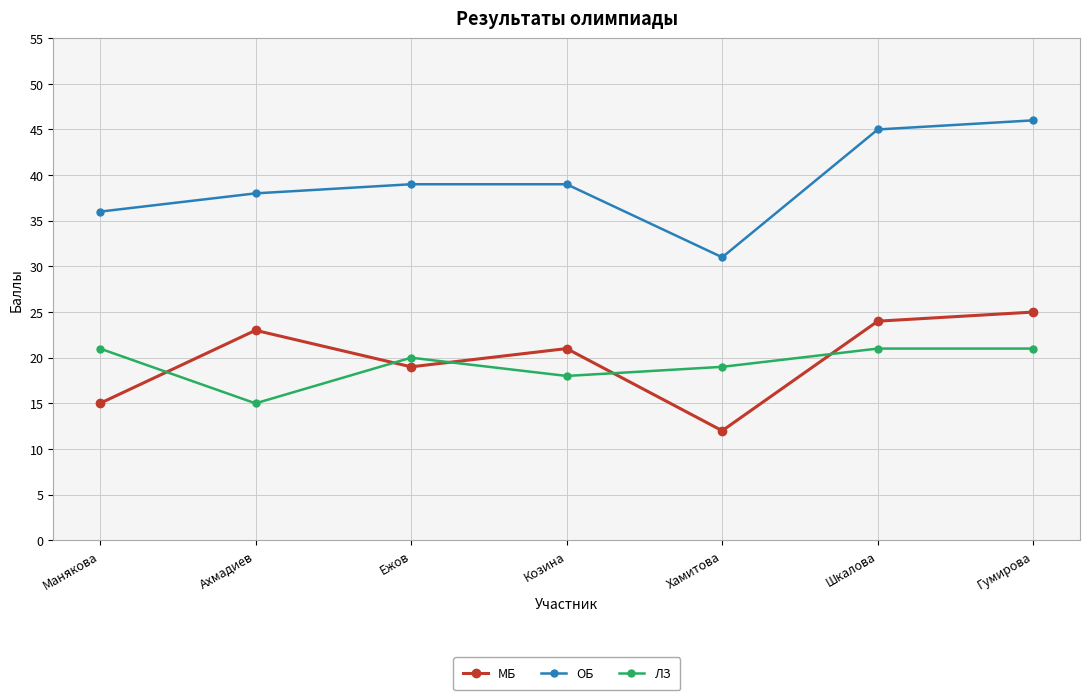

What is the sum of the ОБ values at Шкалова and Гумирова?

91